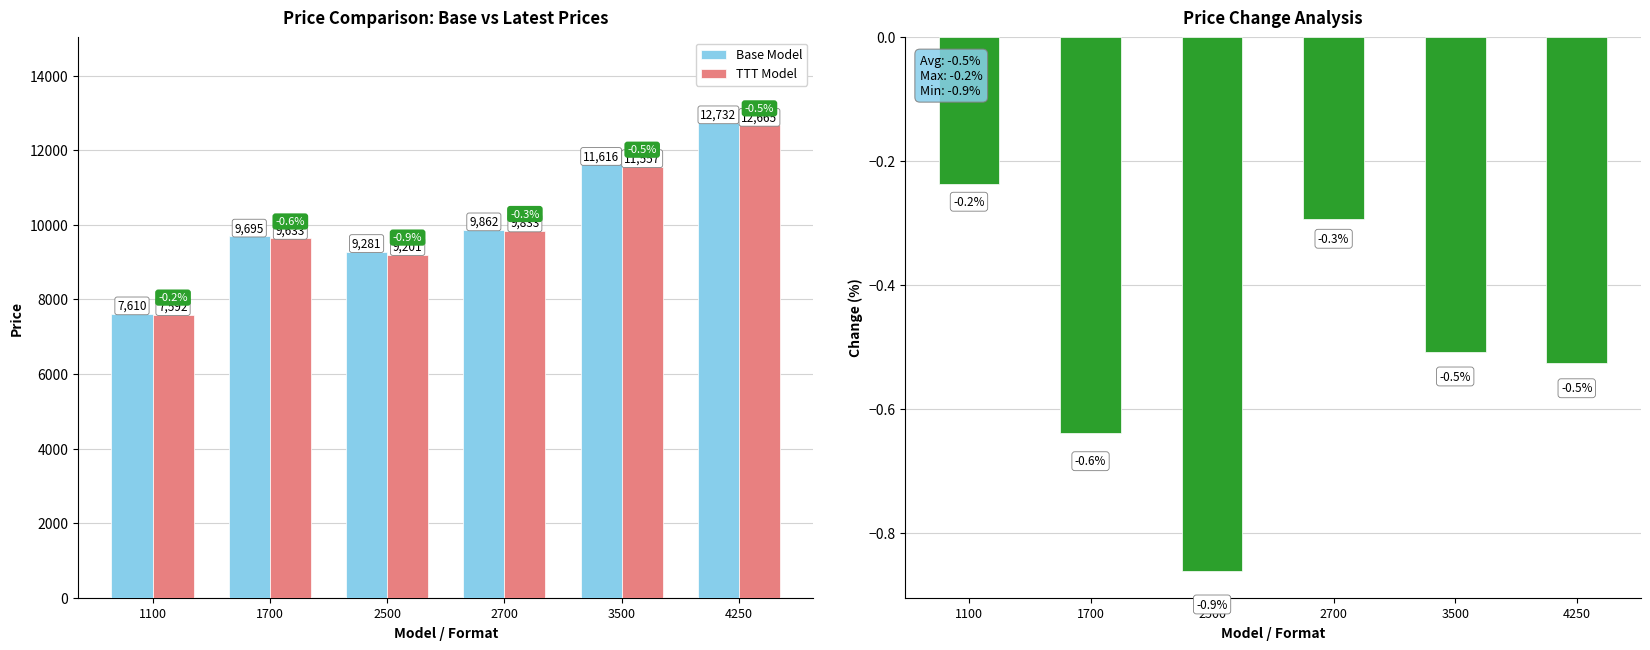

Which category has the highest value in the Price Change (%) series?

1100